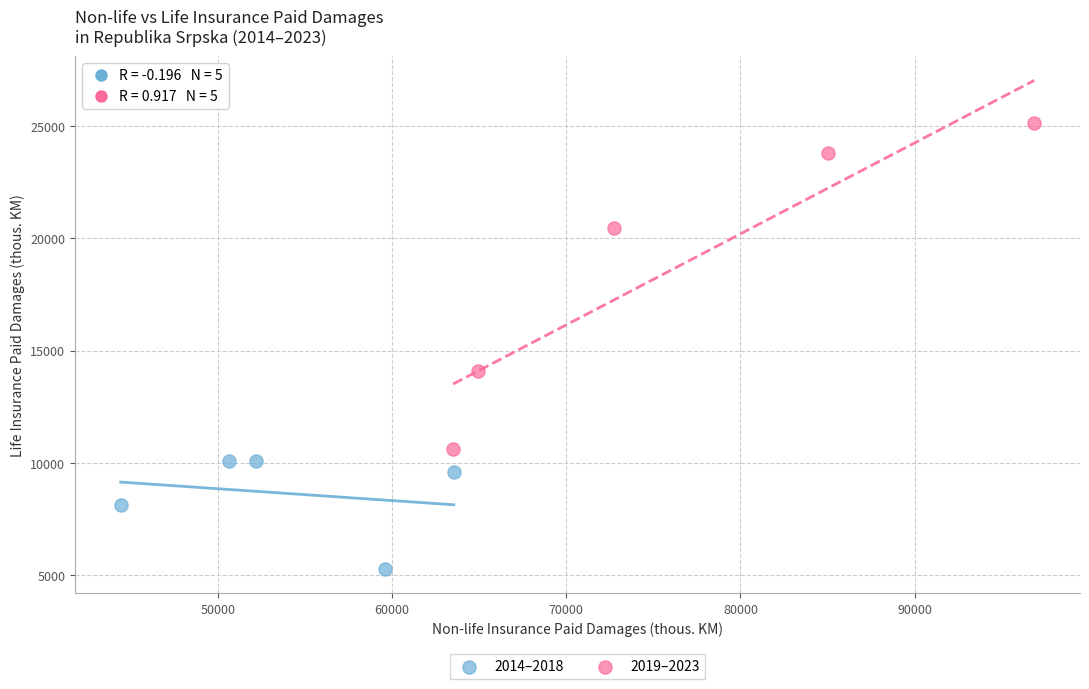

Which series reaches the minimum Y coordinate?

2014–2018